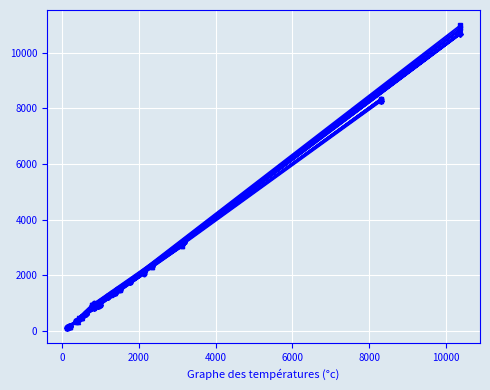

What is the greatest value displayed?

10992